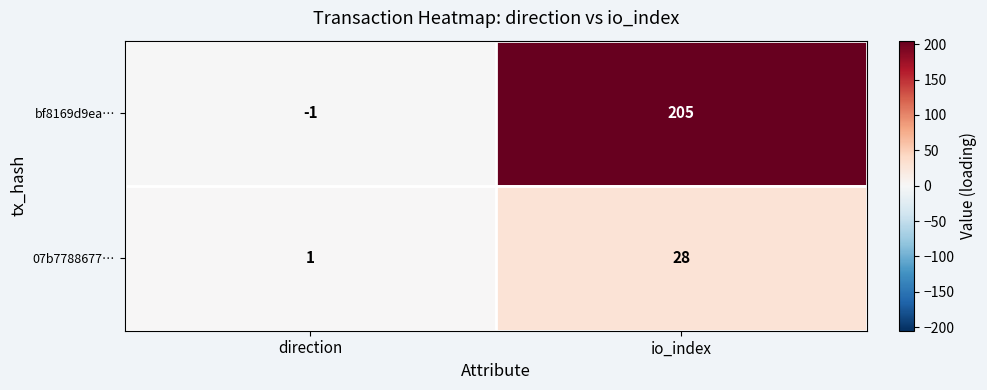

The bf8169d9ea… series shows -1 at direction. True or false?

True